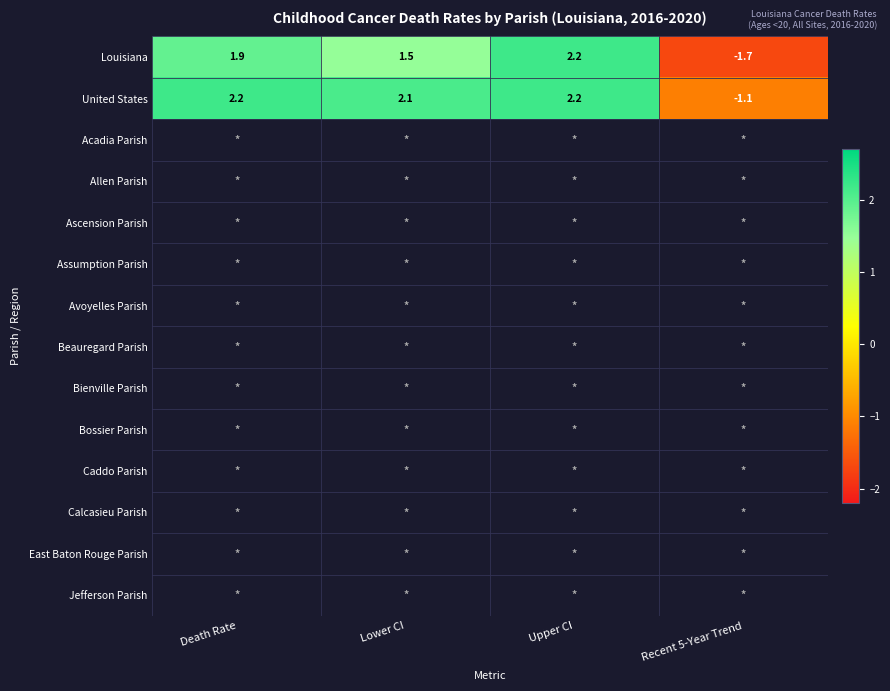

Which category has the highest value across all series?

Upper CI